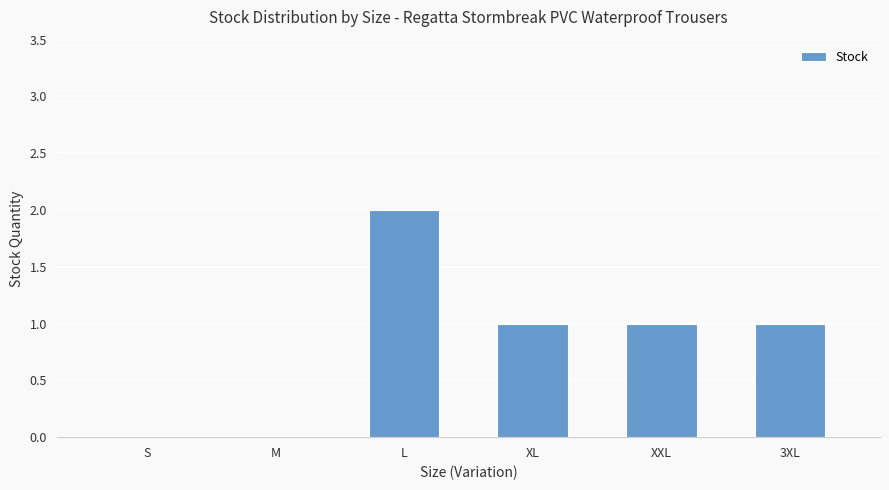

Reading left to right, extract all data points from this chart.

S=0	M=0	L=2	XL=1	XXL=1	3XL=1